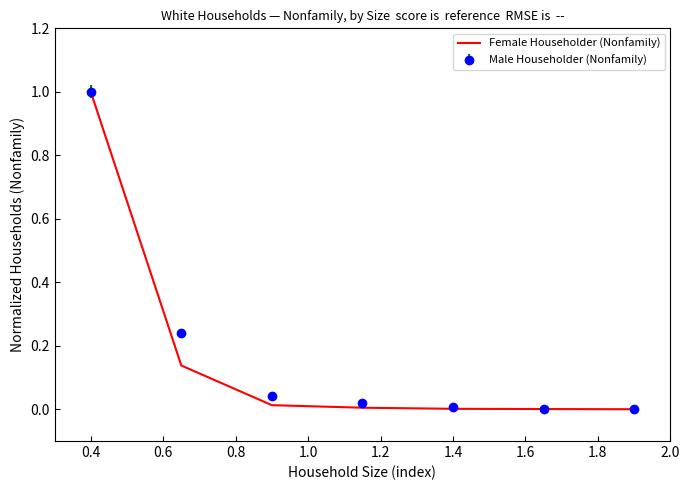

Which series has the widest spread of values?

Female Householder (Nonfamily)